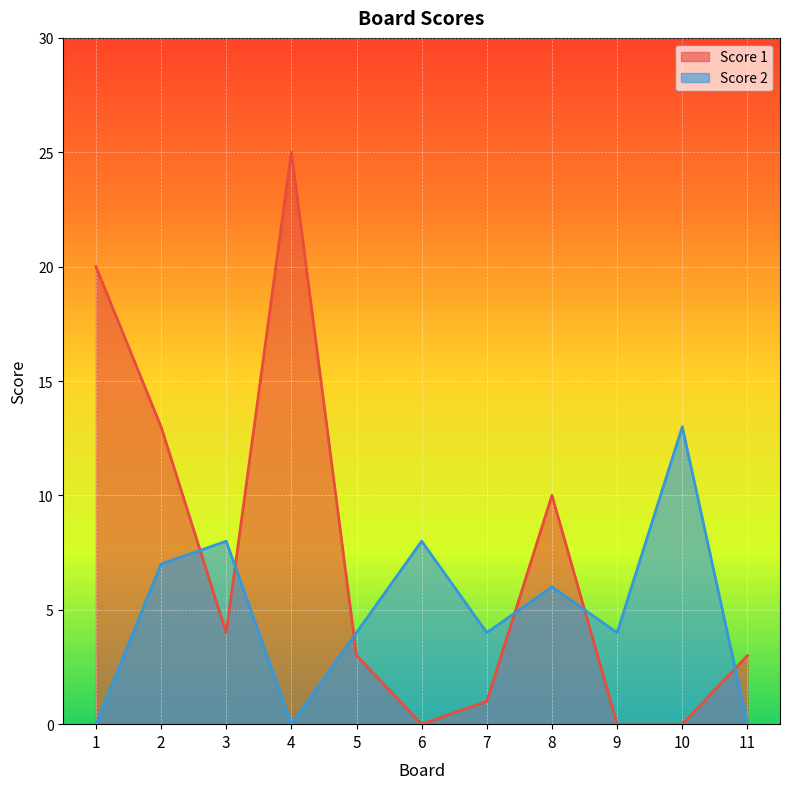

Reading right to left, list all the values displayed in this chart.

Score 1: 3	0	0	10	1	0	3	25	4	13	20
Score 2: 0	13	4	6	4	8	4	0	8	7	0